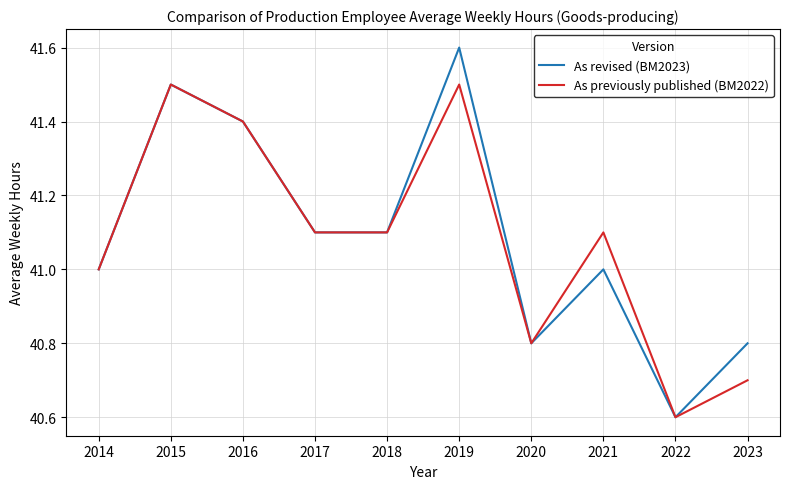

Is it true that As previously published (BM2022) equals 58.4 at 2023?

False